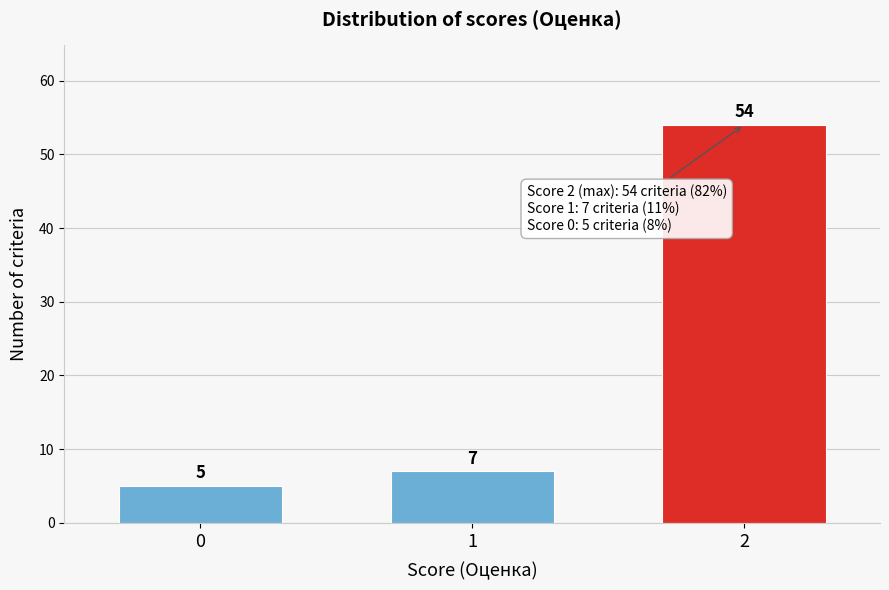

Reading right to left, transcribe all the data shown in this chart.

2=54	1=7	0=5